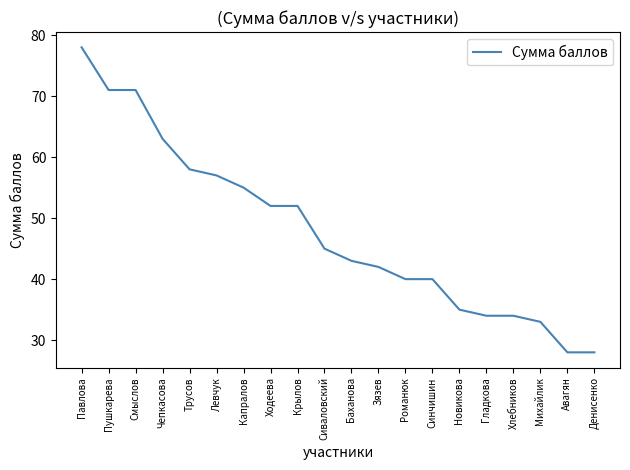

What position from the left is Смыслов?

3